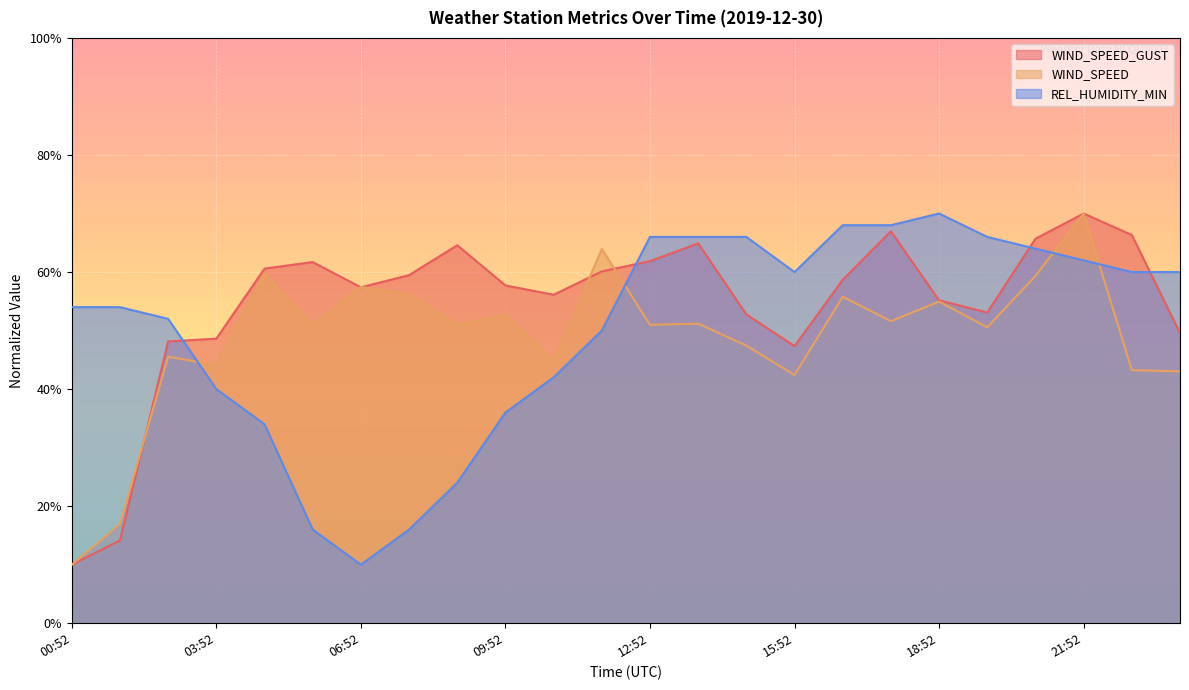

List the series in order of their peak value, highest first.

WIND_SPEED_GUST, WIND_SPEED, REL_HUMIDITY_MIN